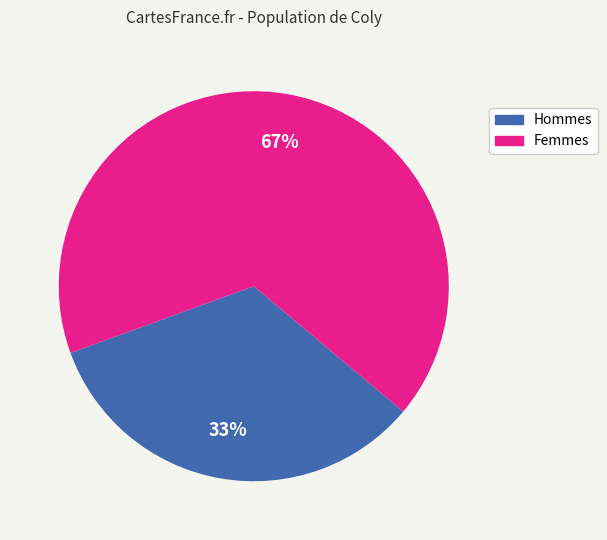

To the nearest percent, what is the average slice percentage?

50%